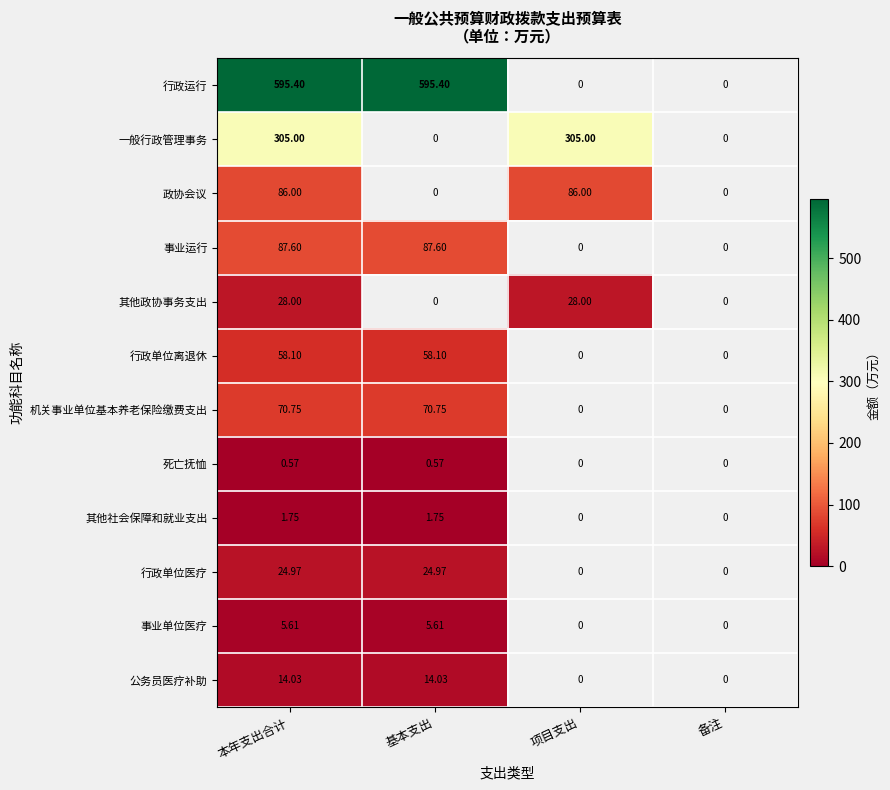

Is the value of 死亡抚恤 at 基本支出 greater than the value of 公务员医疗补助 at 本年支出合计?

No